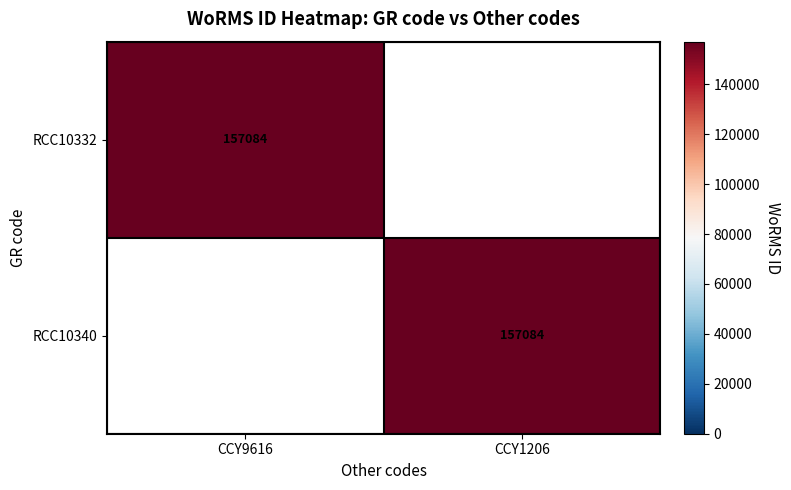

Is it true that RCC10340 equals 63372 at CCY1206?

False